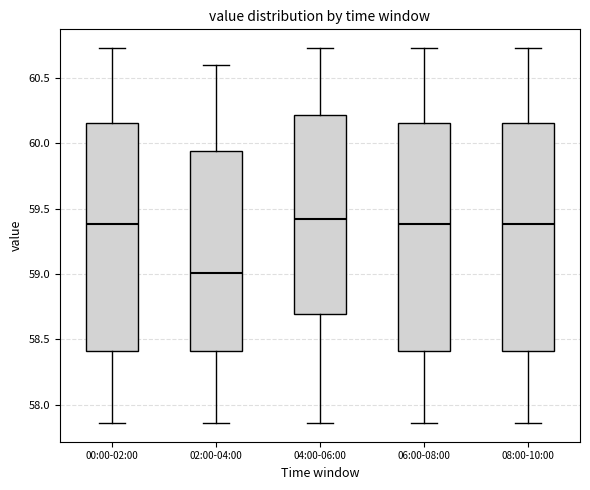

Reading left to right, transcribe this box plot: for each box, give where its median line is, the range the box spans, and where its two whiskers end, as read against the y-axis. The values are not printed on the chart, so give them approximately, as read against the axis.

00:00-02:00: median 59.40, box 58.40 to 60.15, whiskers 57.85 to 60.75
02:00-04:00: median 59.00, box 58.40 to 59.95, whiskers 57.85 to 60.60
04:00-06:00: median 59.40, box 58.70 to 60.20, whiskers 57.85 to 60.75
06:00-08:00: median 59.40, box 58.40 to 60.15, whiskers 57.85 to 60.75
08:00-10:00: median 59.40, box 58.40 to 60.15, whiskers 57.85 to 60.75